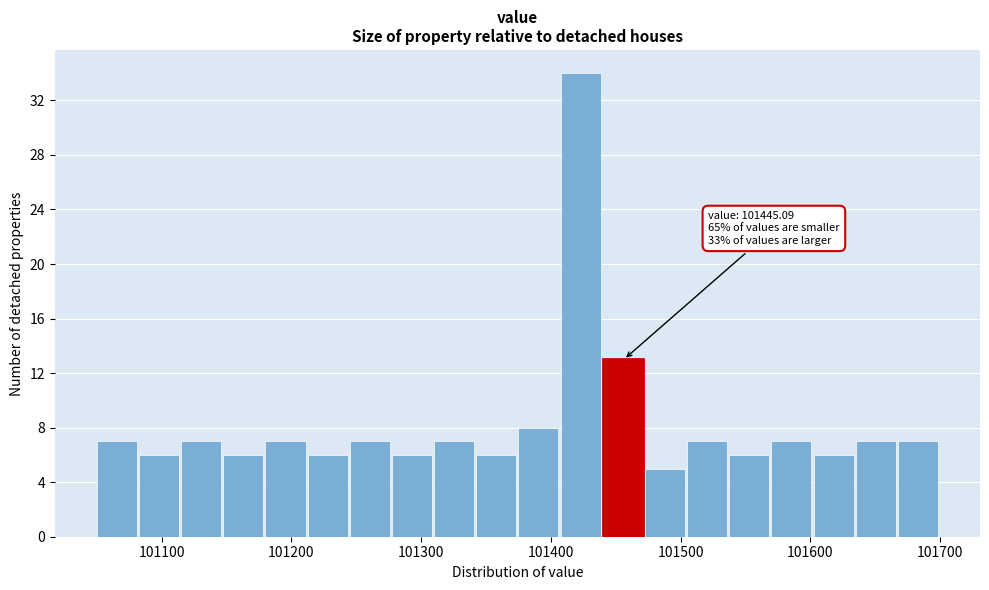

Read against the x-axis, roughly where is the centre of the tallest bar?

101420